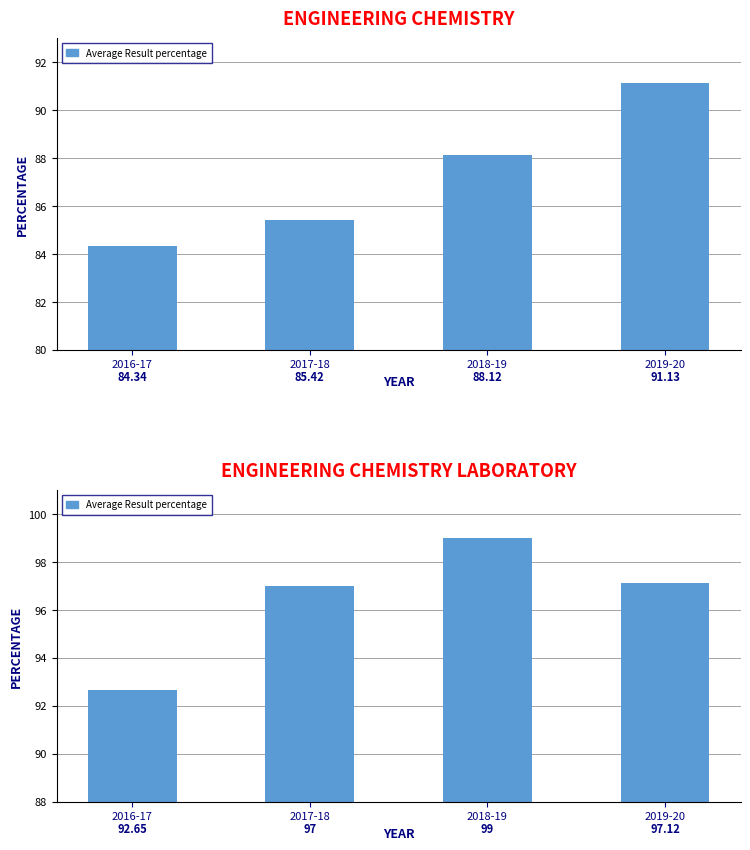

What is the value of the 2nd bar from the left?

97.0